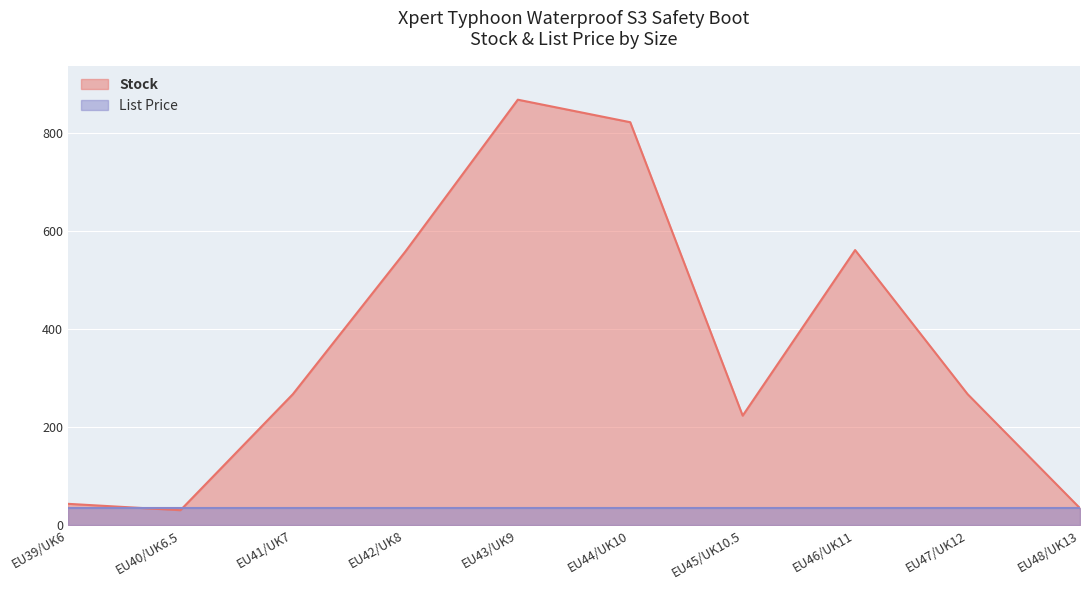

What is the smallest value displayed?

31.0